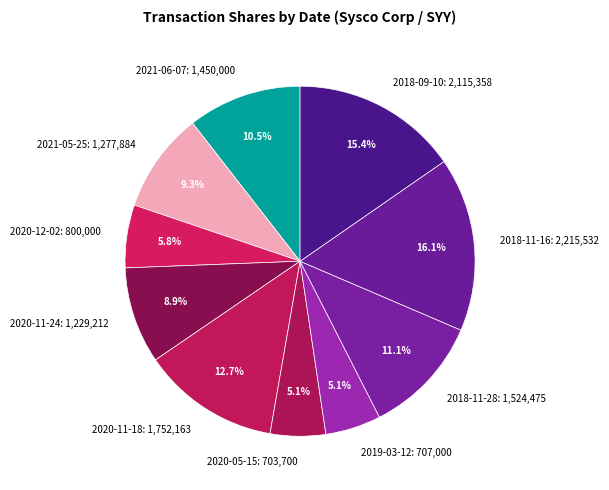

To the nearest percent, what is the average slice percentage?

10%